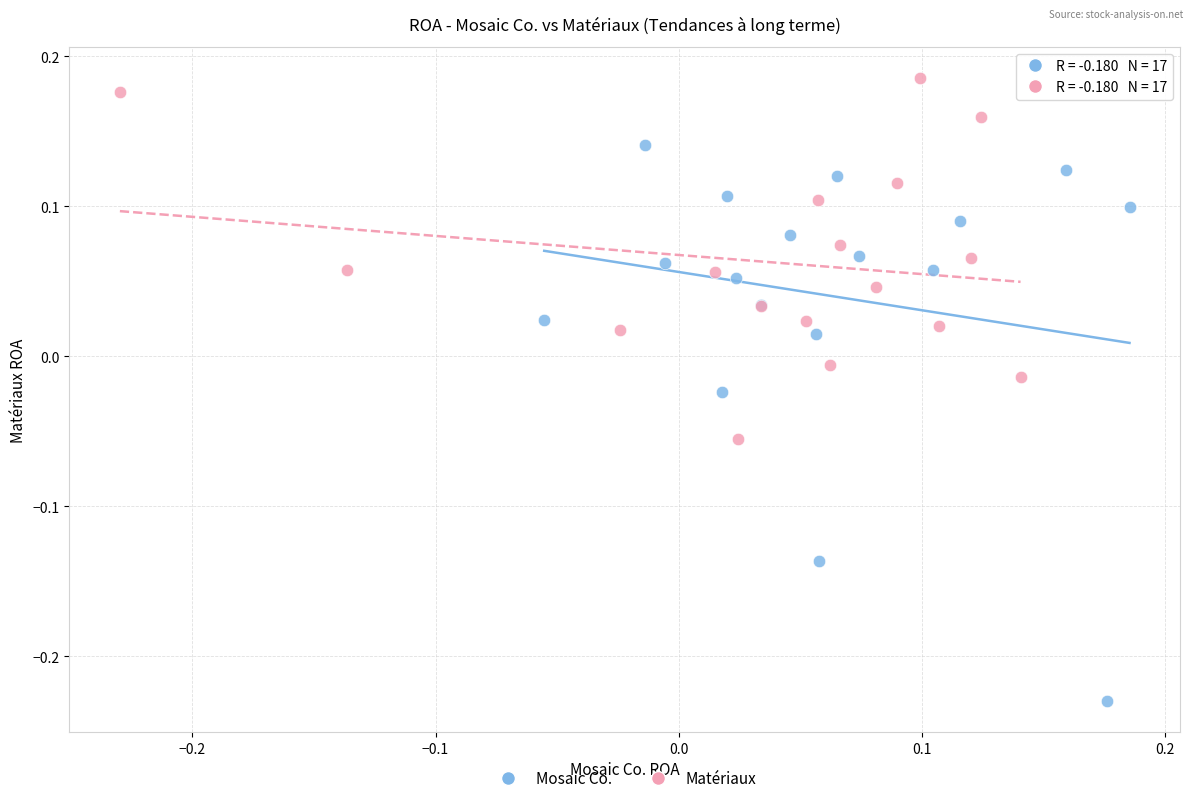

Which series reaches the maximum Y coordinate?

Matériaux